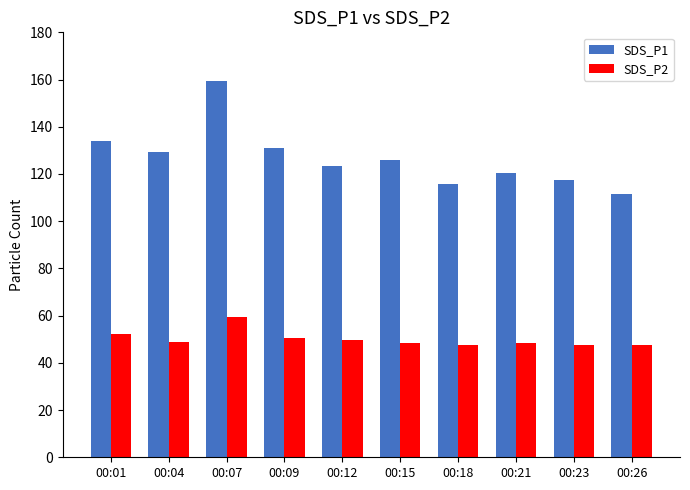

List the series in order of their peak value, highest first.

SDS_P1, SDS_P2